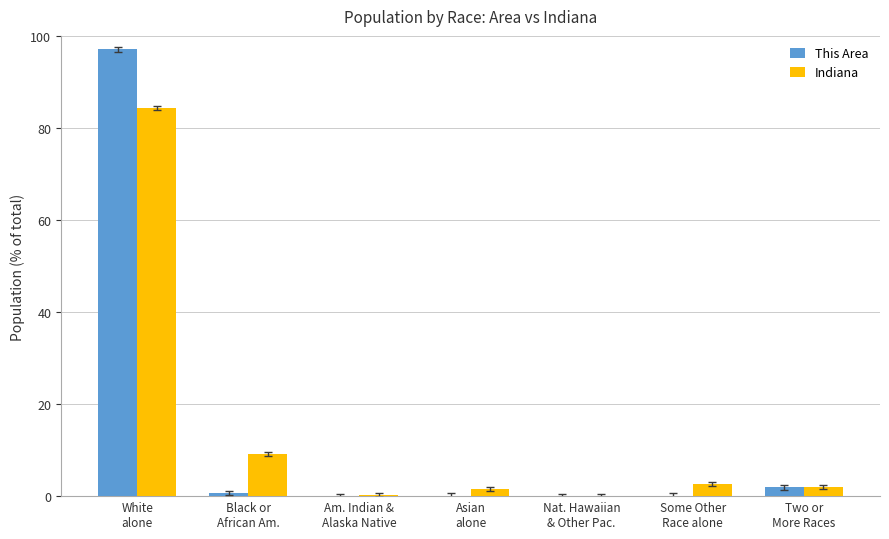

What is the maximum value for Indiana?

84.3